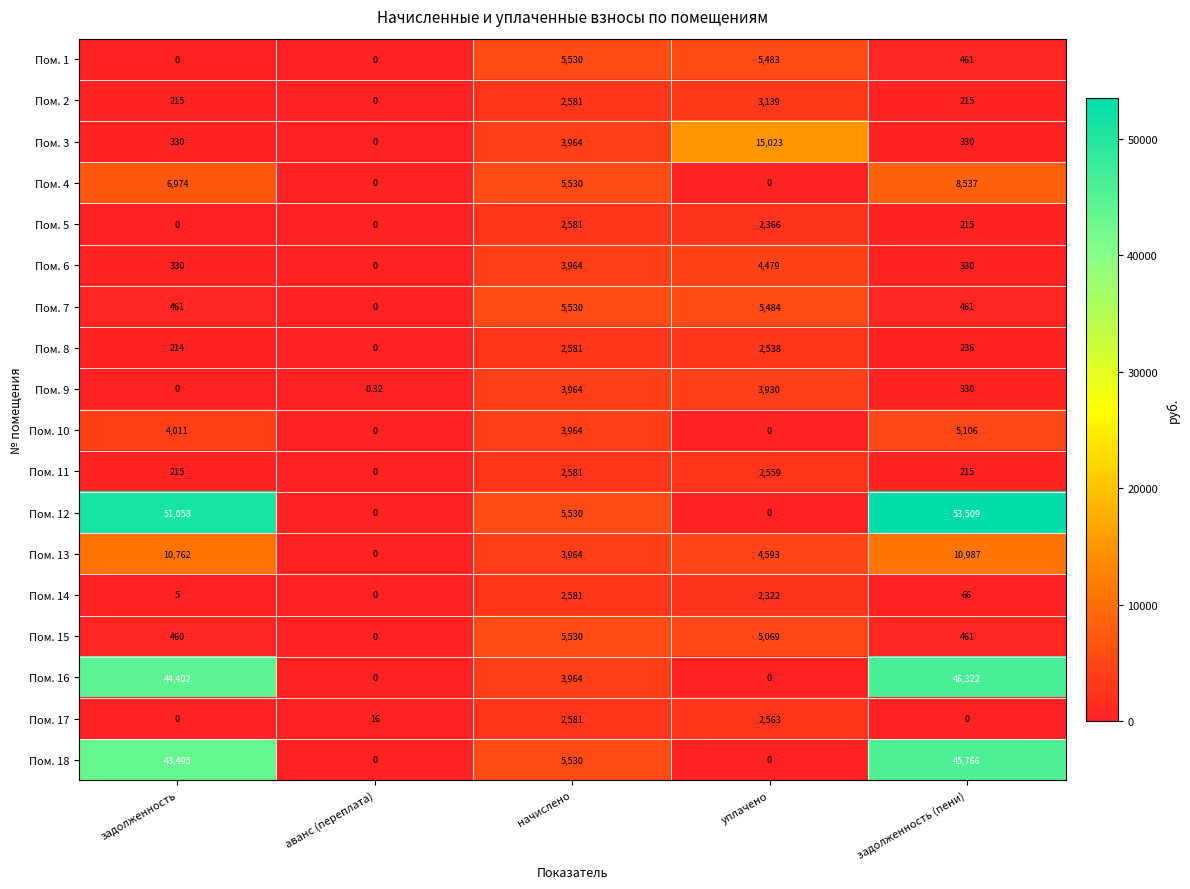

At which category does the chart reach its peak across all series?

задолженность (пени)